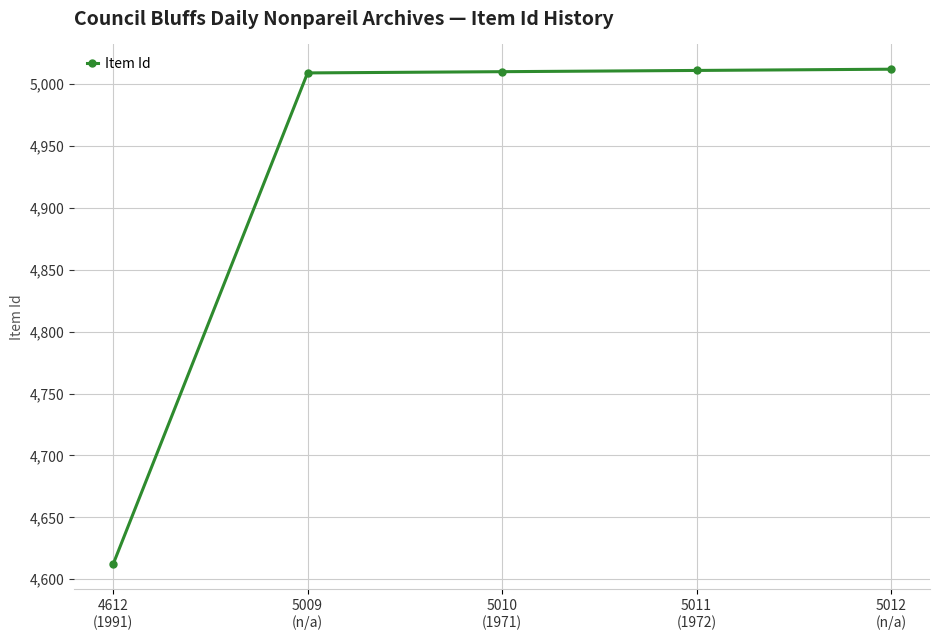

What is the value of the 5th point from the left?

5012